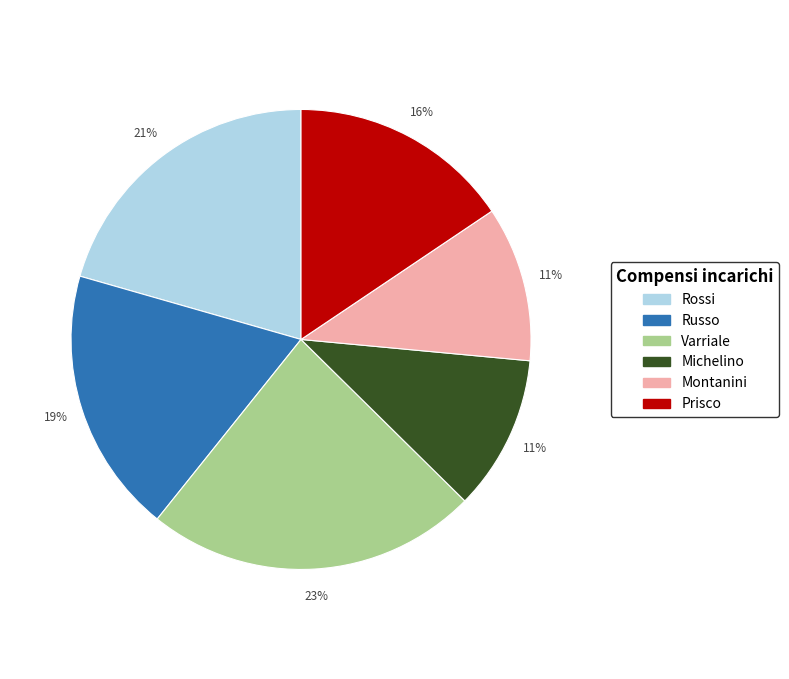

Is there a majority slice in this chart?

No